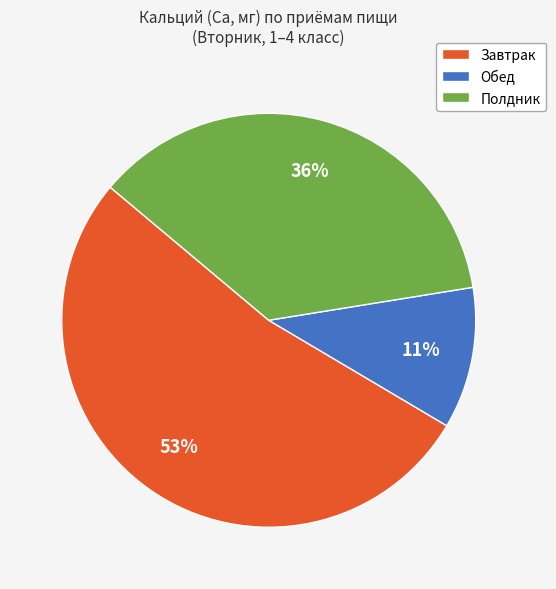

Combined, do Обед and Завтрак account for over 50%?

Yes